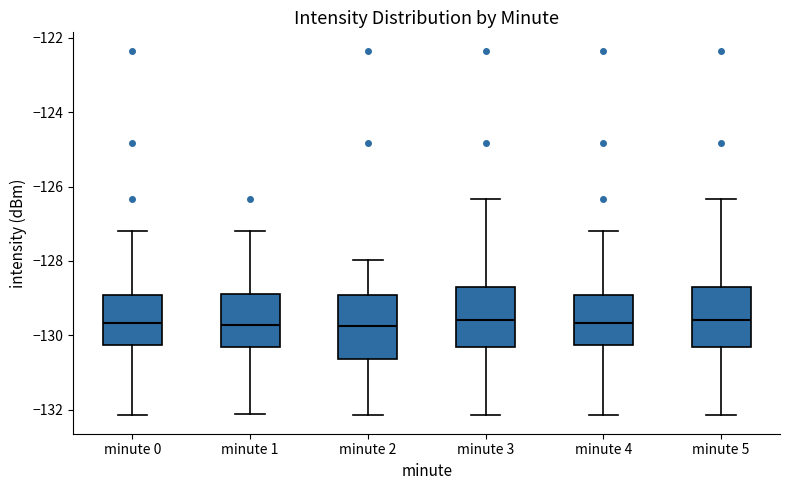

Reading left to right, read every box against the y-axis: the position of its median line, the range the box covers, and the ends of its whiskers. The values are not printed on the chart, so give them approximately, as read against the axis.

minute 0: median -129.6, box -130.2 to -129.0, whiskers -132.2 to -127.2
minute 1: median -129.8, box -130.4 to -128.8, whiskers -132.2 to -127.2
minute 2: median -129.8, box -130.6 to -129.0, whiskers -132.2 to -128.0
minute 3: median -129.6, box -130.4 to -128.6, whiskers -132.2 to -126.4
minute 4: median -129.6, box -130.2 to -129.0, whiskers -132.2 to -127.2
minute 5: median -129.6, box -130.4 to -128.6, whiskers -132.2 to -126.4